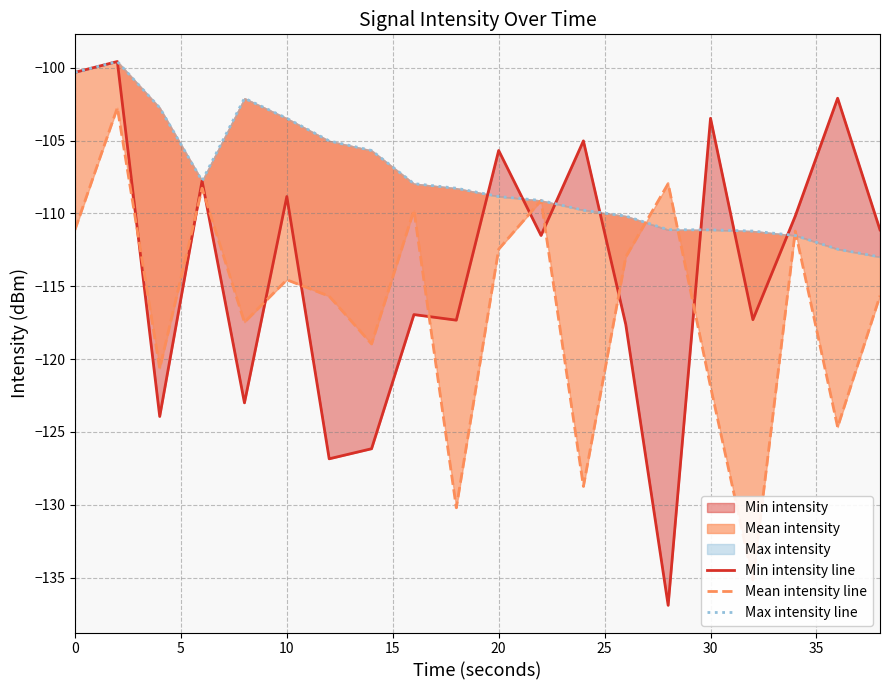

Rank the series by their average value, from lowest to highest.

Mean intensity line, Min intensity line, Max intensity line